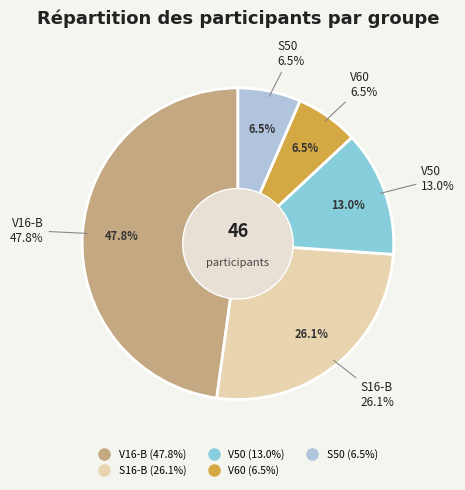

Which slice is the smallest?

V60